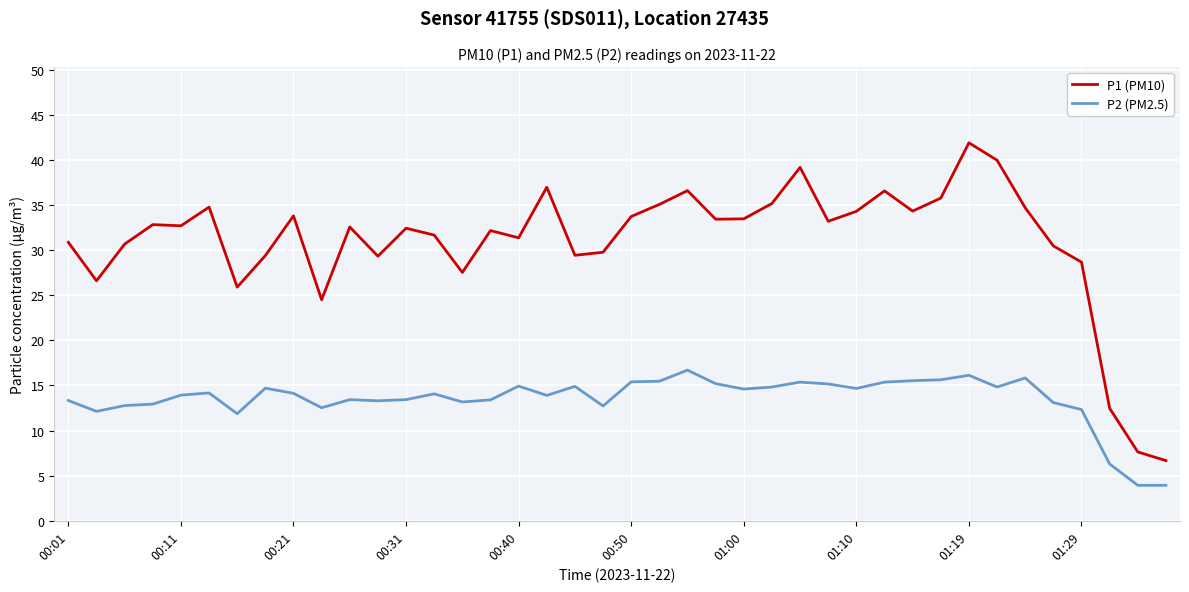

What are all the series names shown in the legend?

P1 (PM10), P2 (PM2.5)